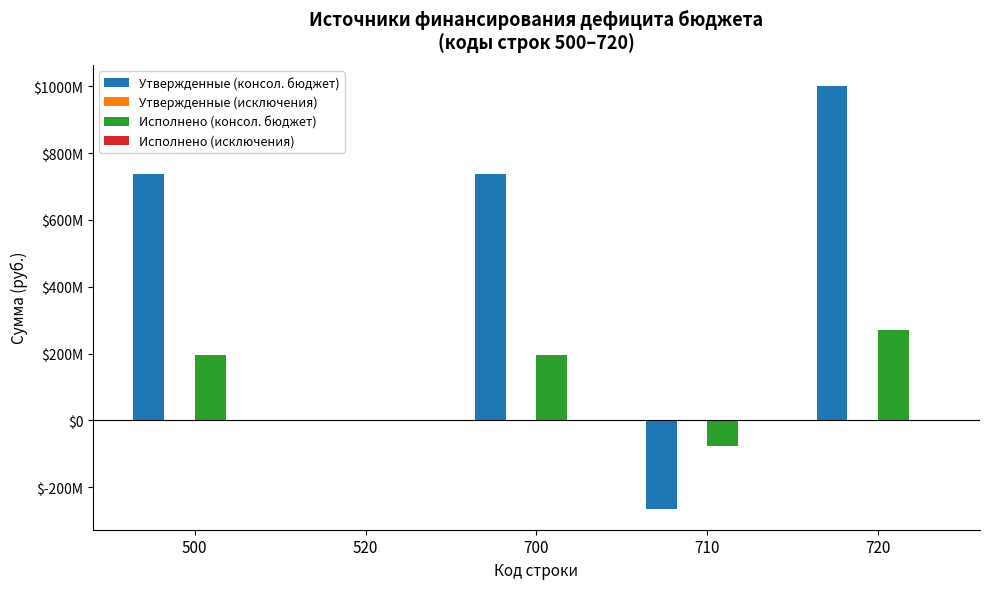

Which series has the widest spread of values?

Утвержденные (консол. бюджет)